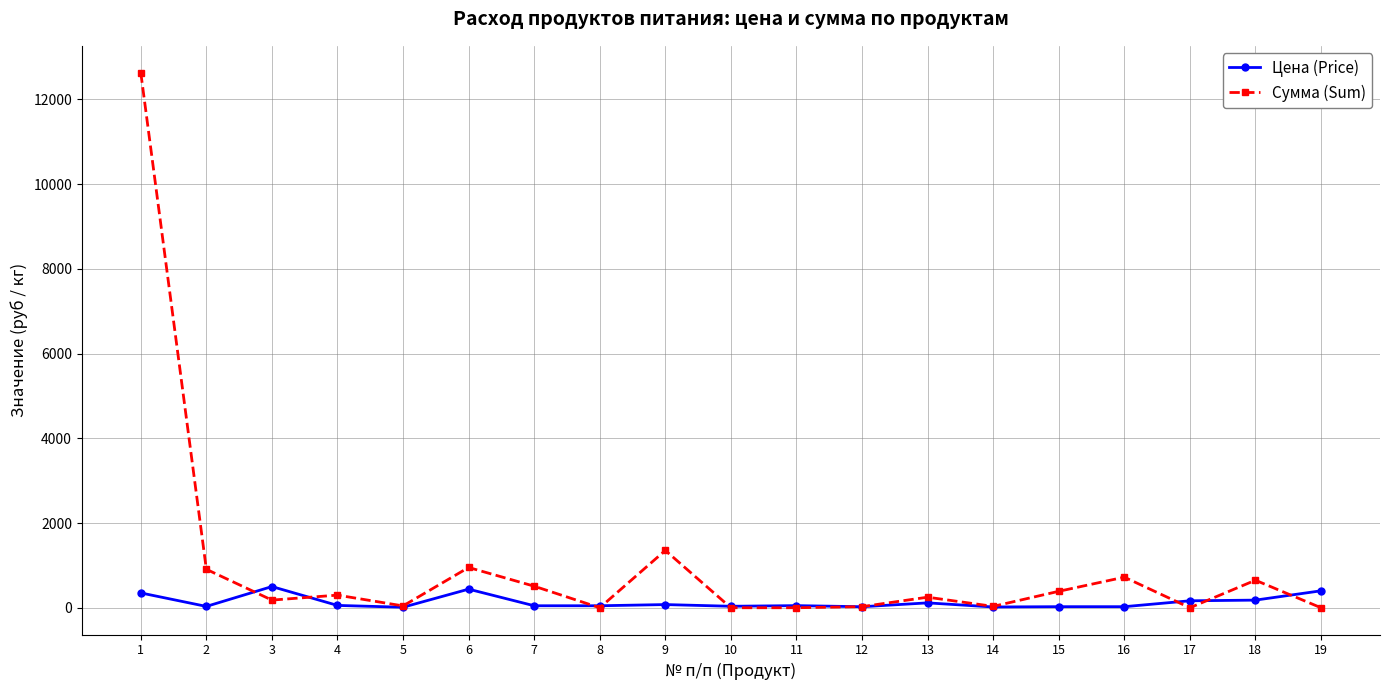

What is the highest value of the Цена (Price) series?

500.0